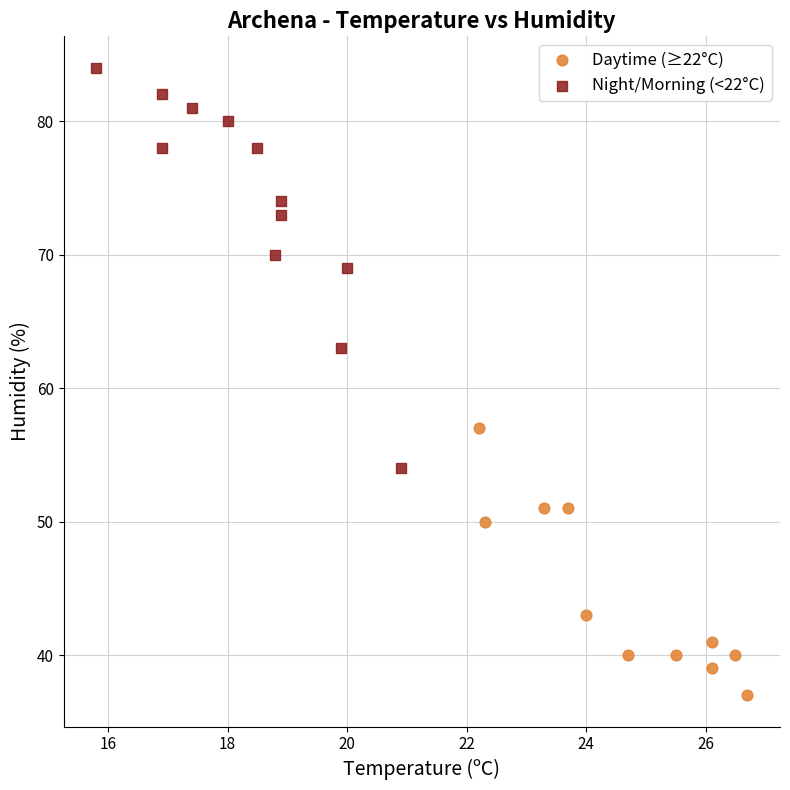

Which series reaches the maximum Y coordinate?

Night/Morning (<22°C)